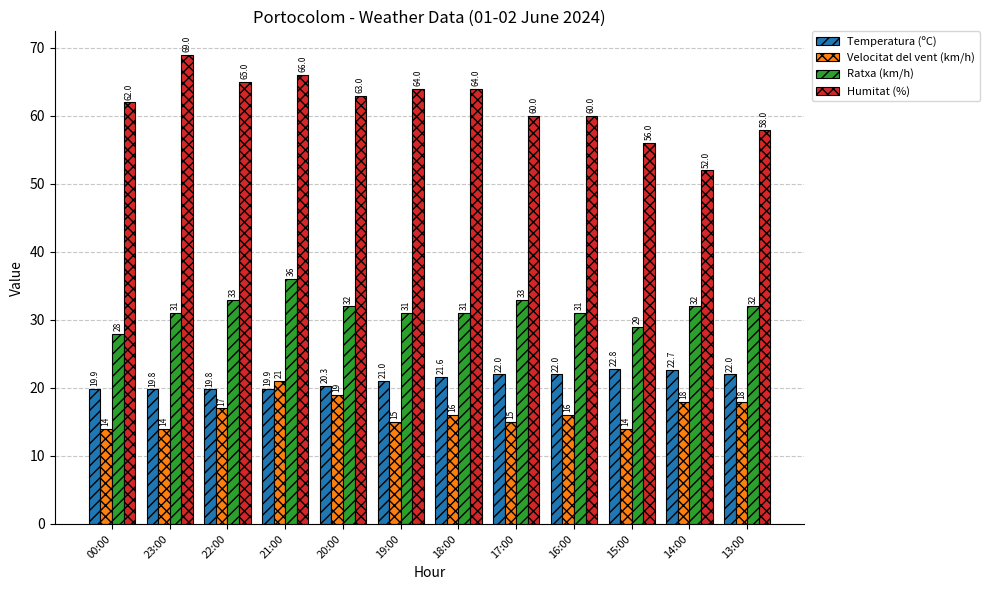

What is the minimum value shown in the chart?

14.0